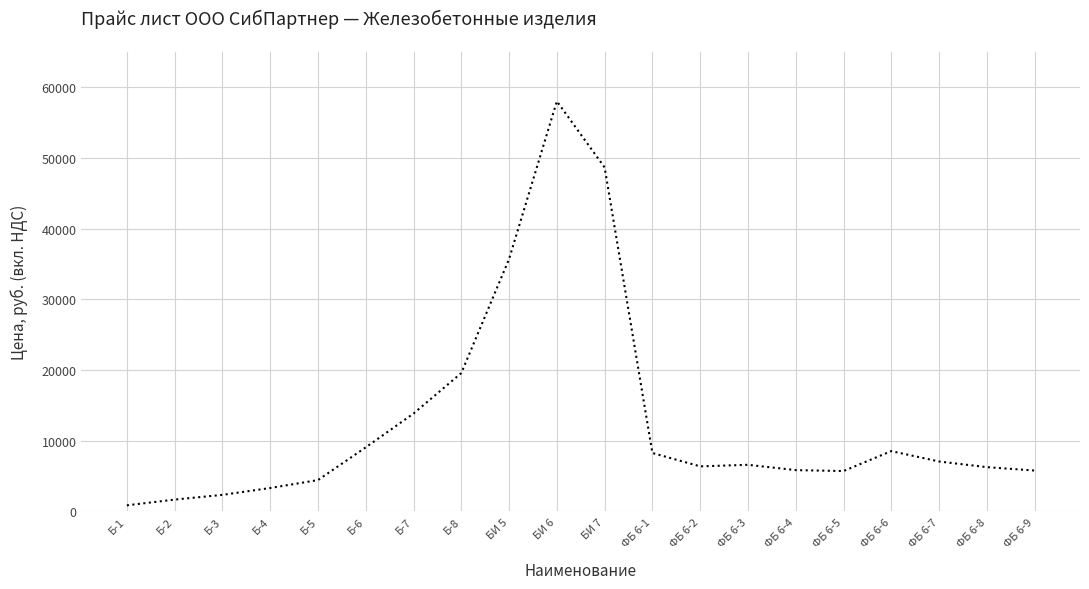

What is the greatest value displayed?

58000